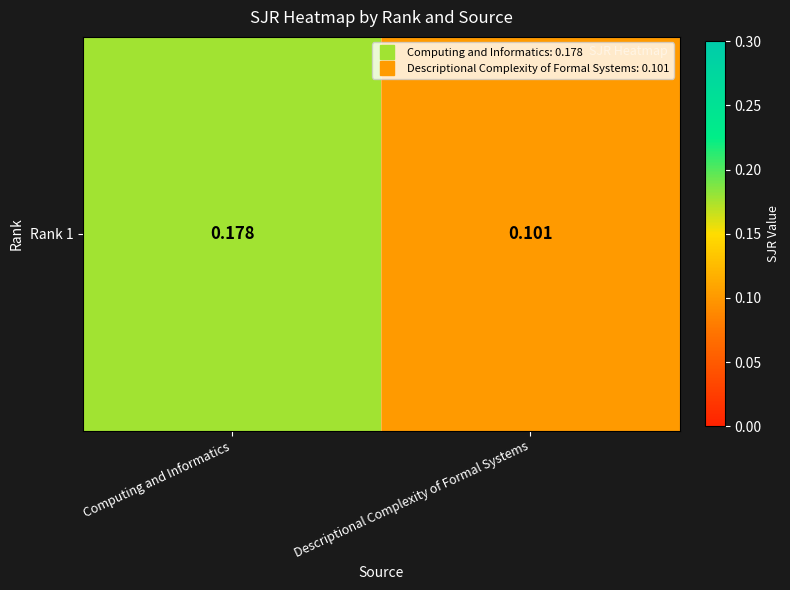

What is the sum of all values?

0.3